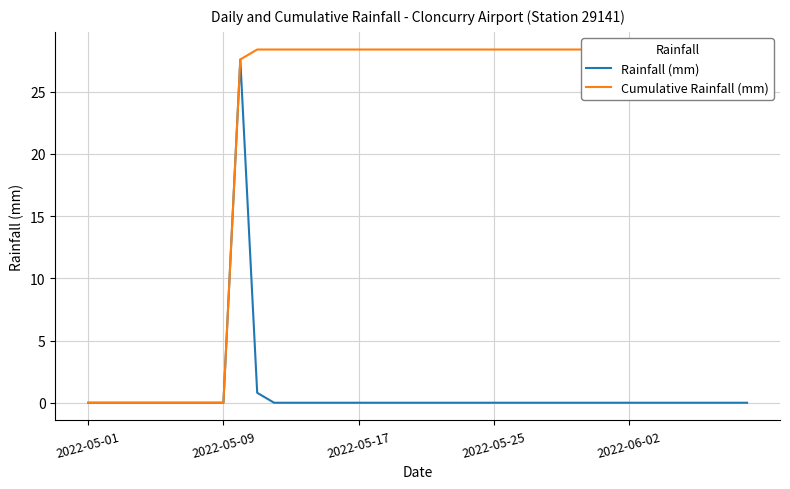

Which has a higher value, 26 or 23?

26